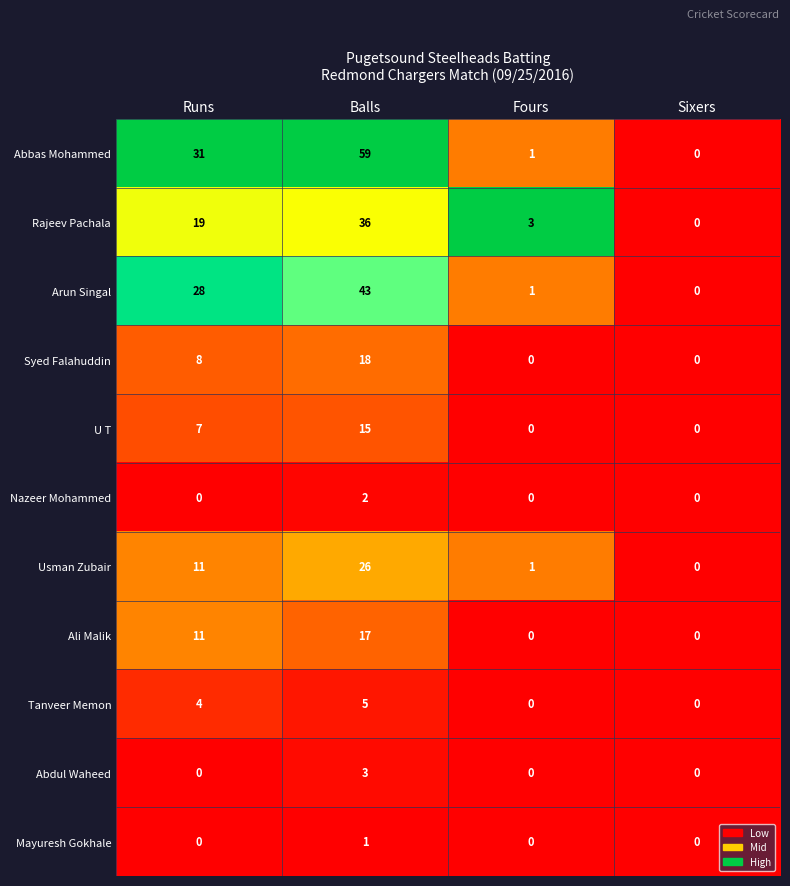

Which series has the largest range (max minus min)?

Abbas Mohammed